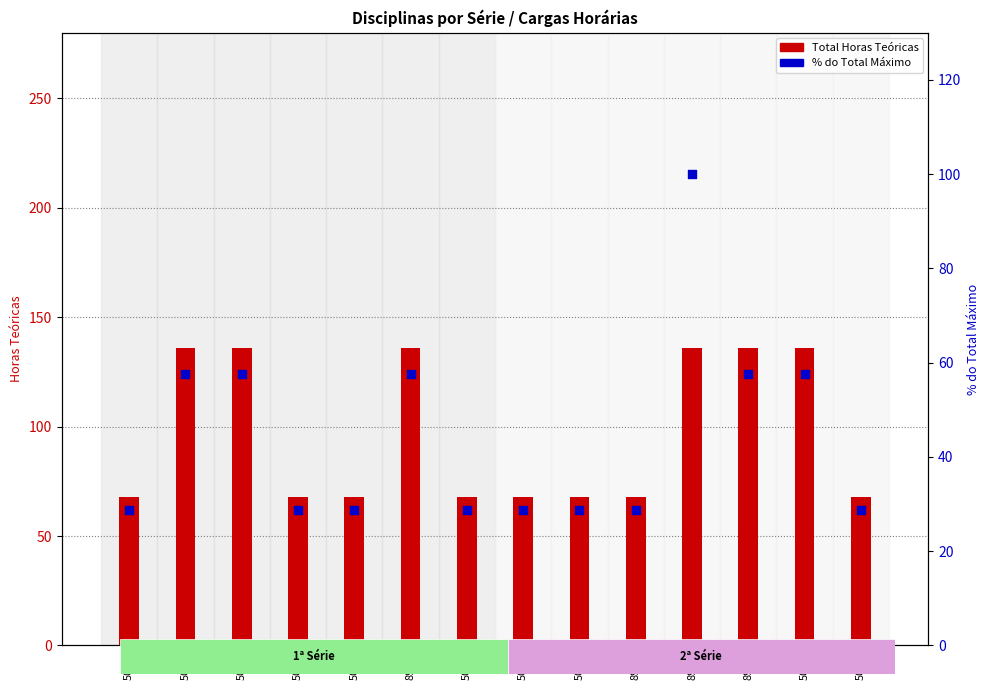

Which series has the largest total across all categories?

Total Horas Teóricas